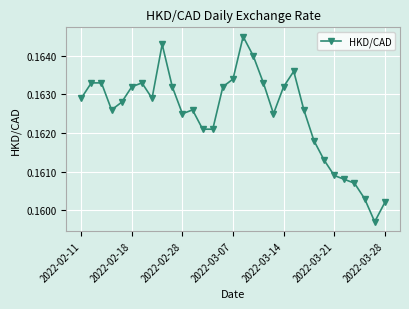

What is the sum of all values?

5.0